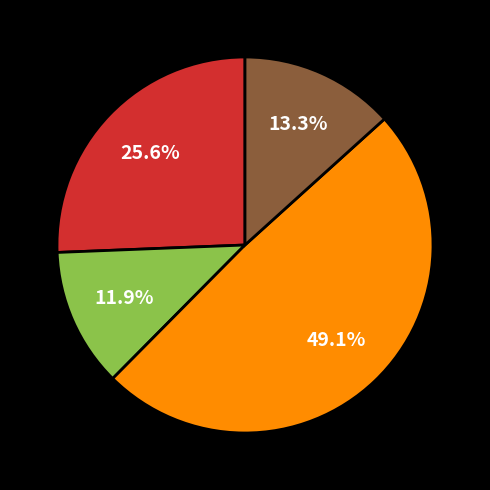

Is there a majority slice in this chart?

No